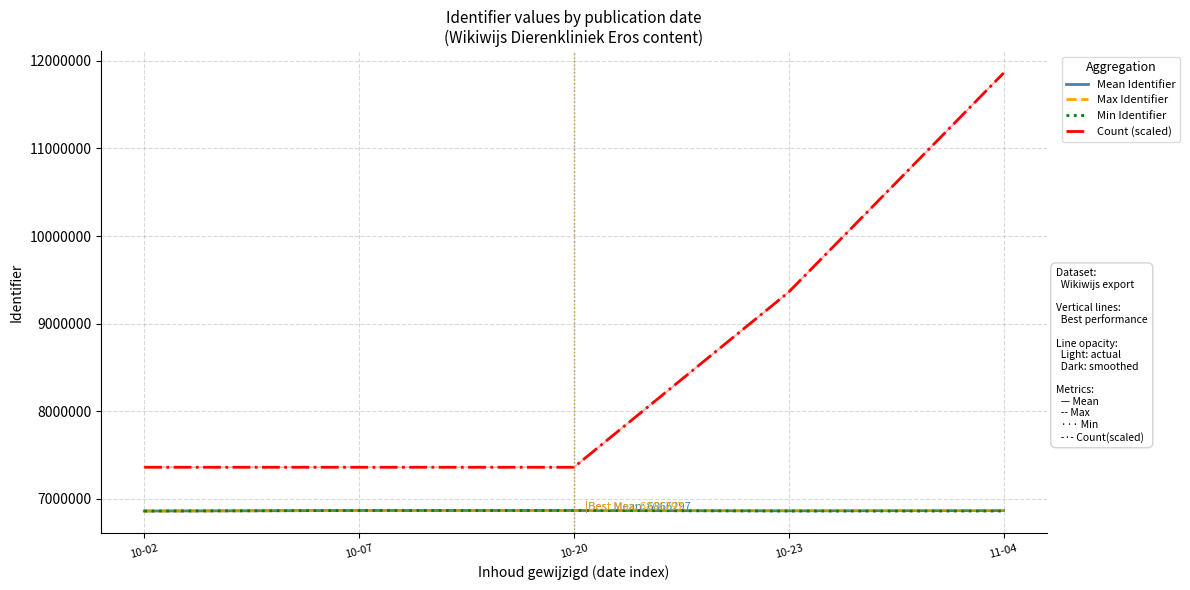

What is the minimum value for Max Identifier?

6860096.0